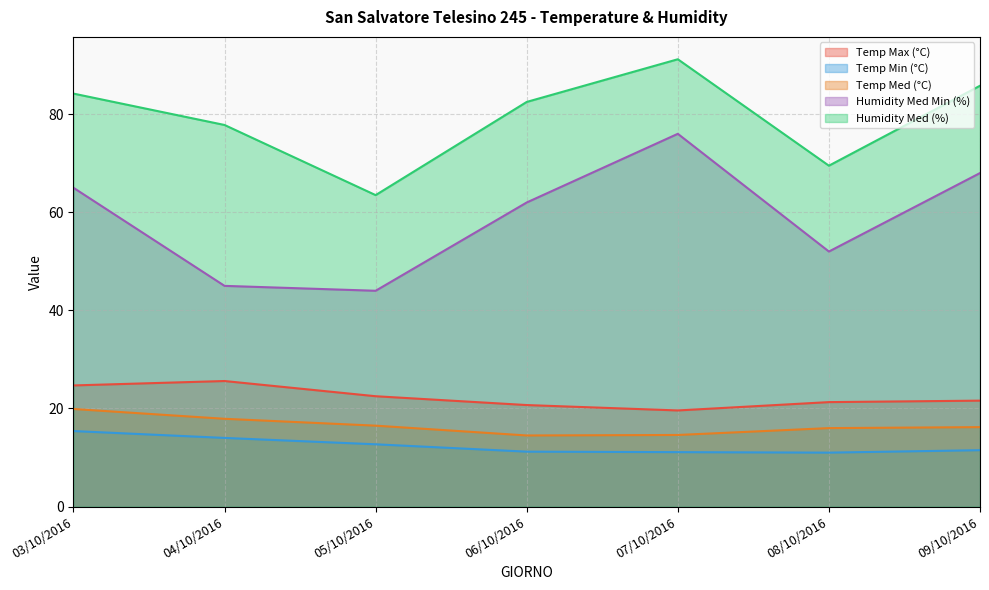

In Temp Max (°C), how many points are lower than both neighbors (excluding endpoints)?

1